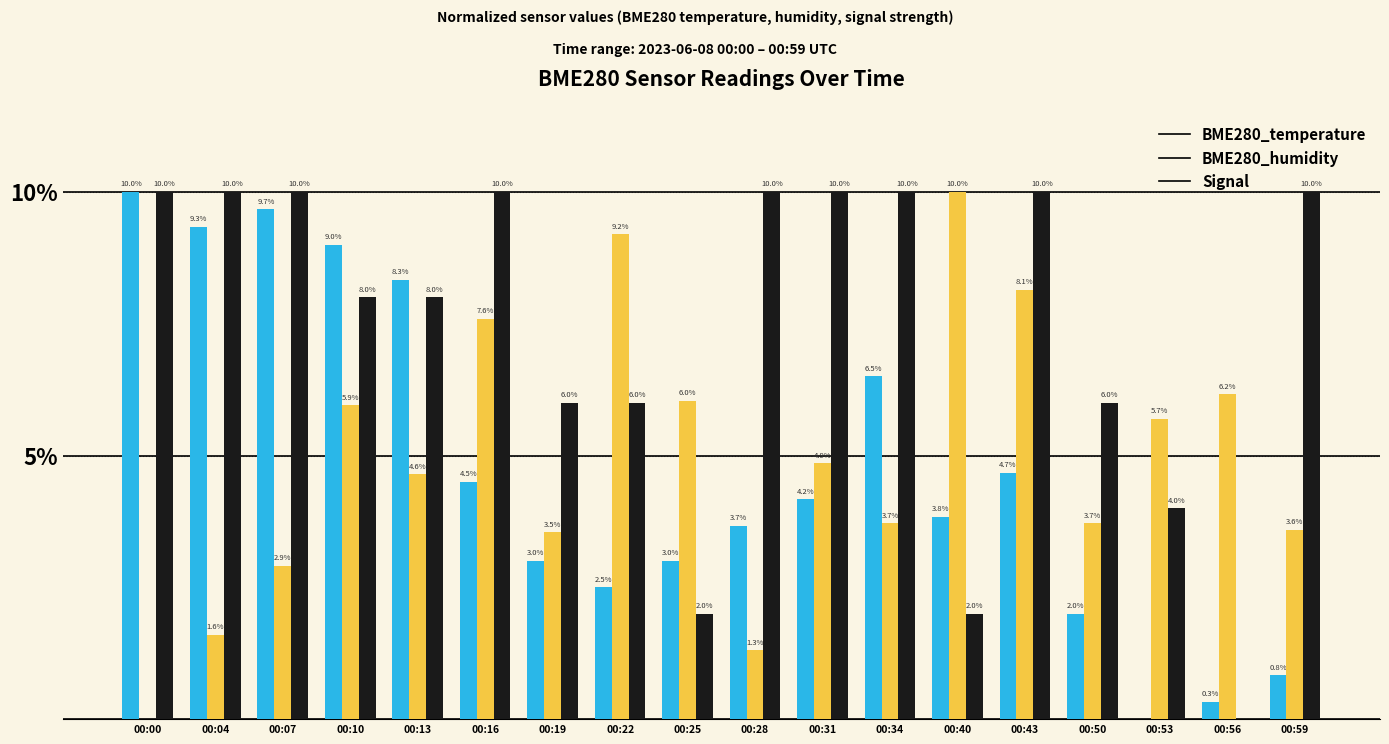

Which series changed the most between 00:43 and 00:53?

Signal